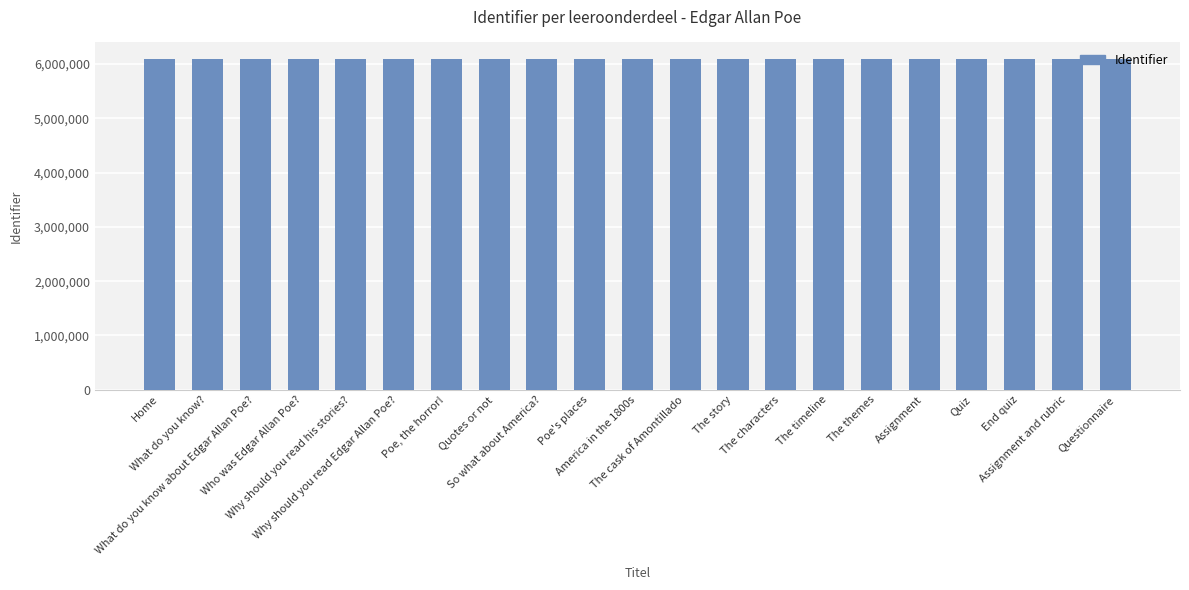

What is the difference between the values at Poe's places and Assignment and rubric?

669